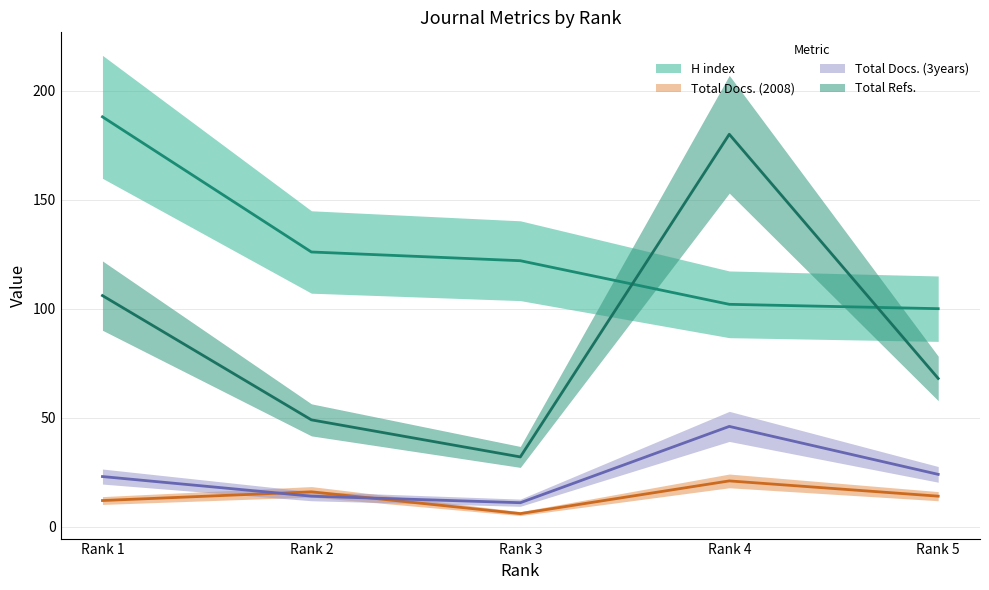

Between Rank 3 and Rank 5, which series saw the biggest shift?

Total Refs.